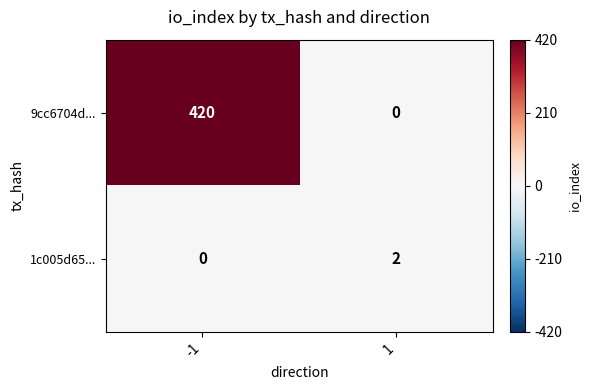

What is the difference between the highest and lowest values at -1?

420